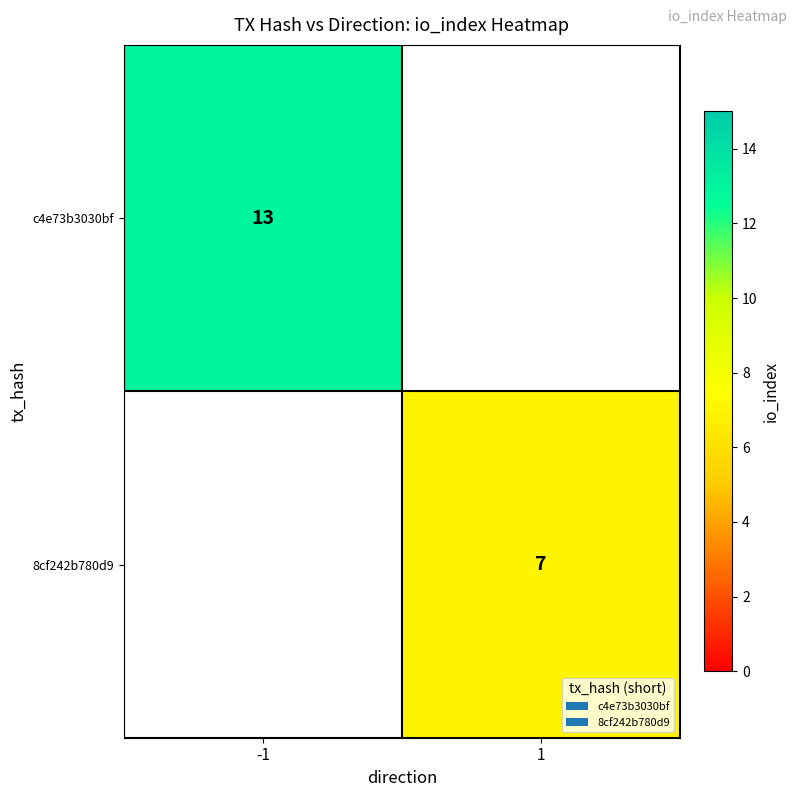

What is the maximum value shown in the chart?

13.0